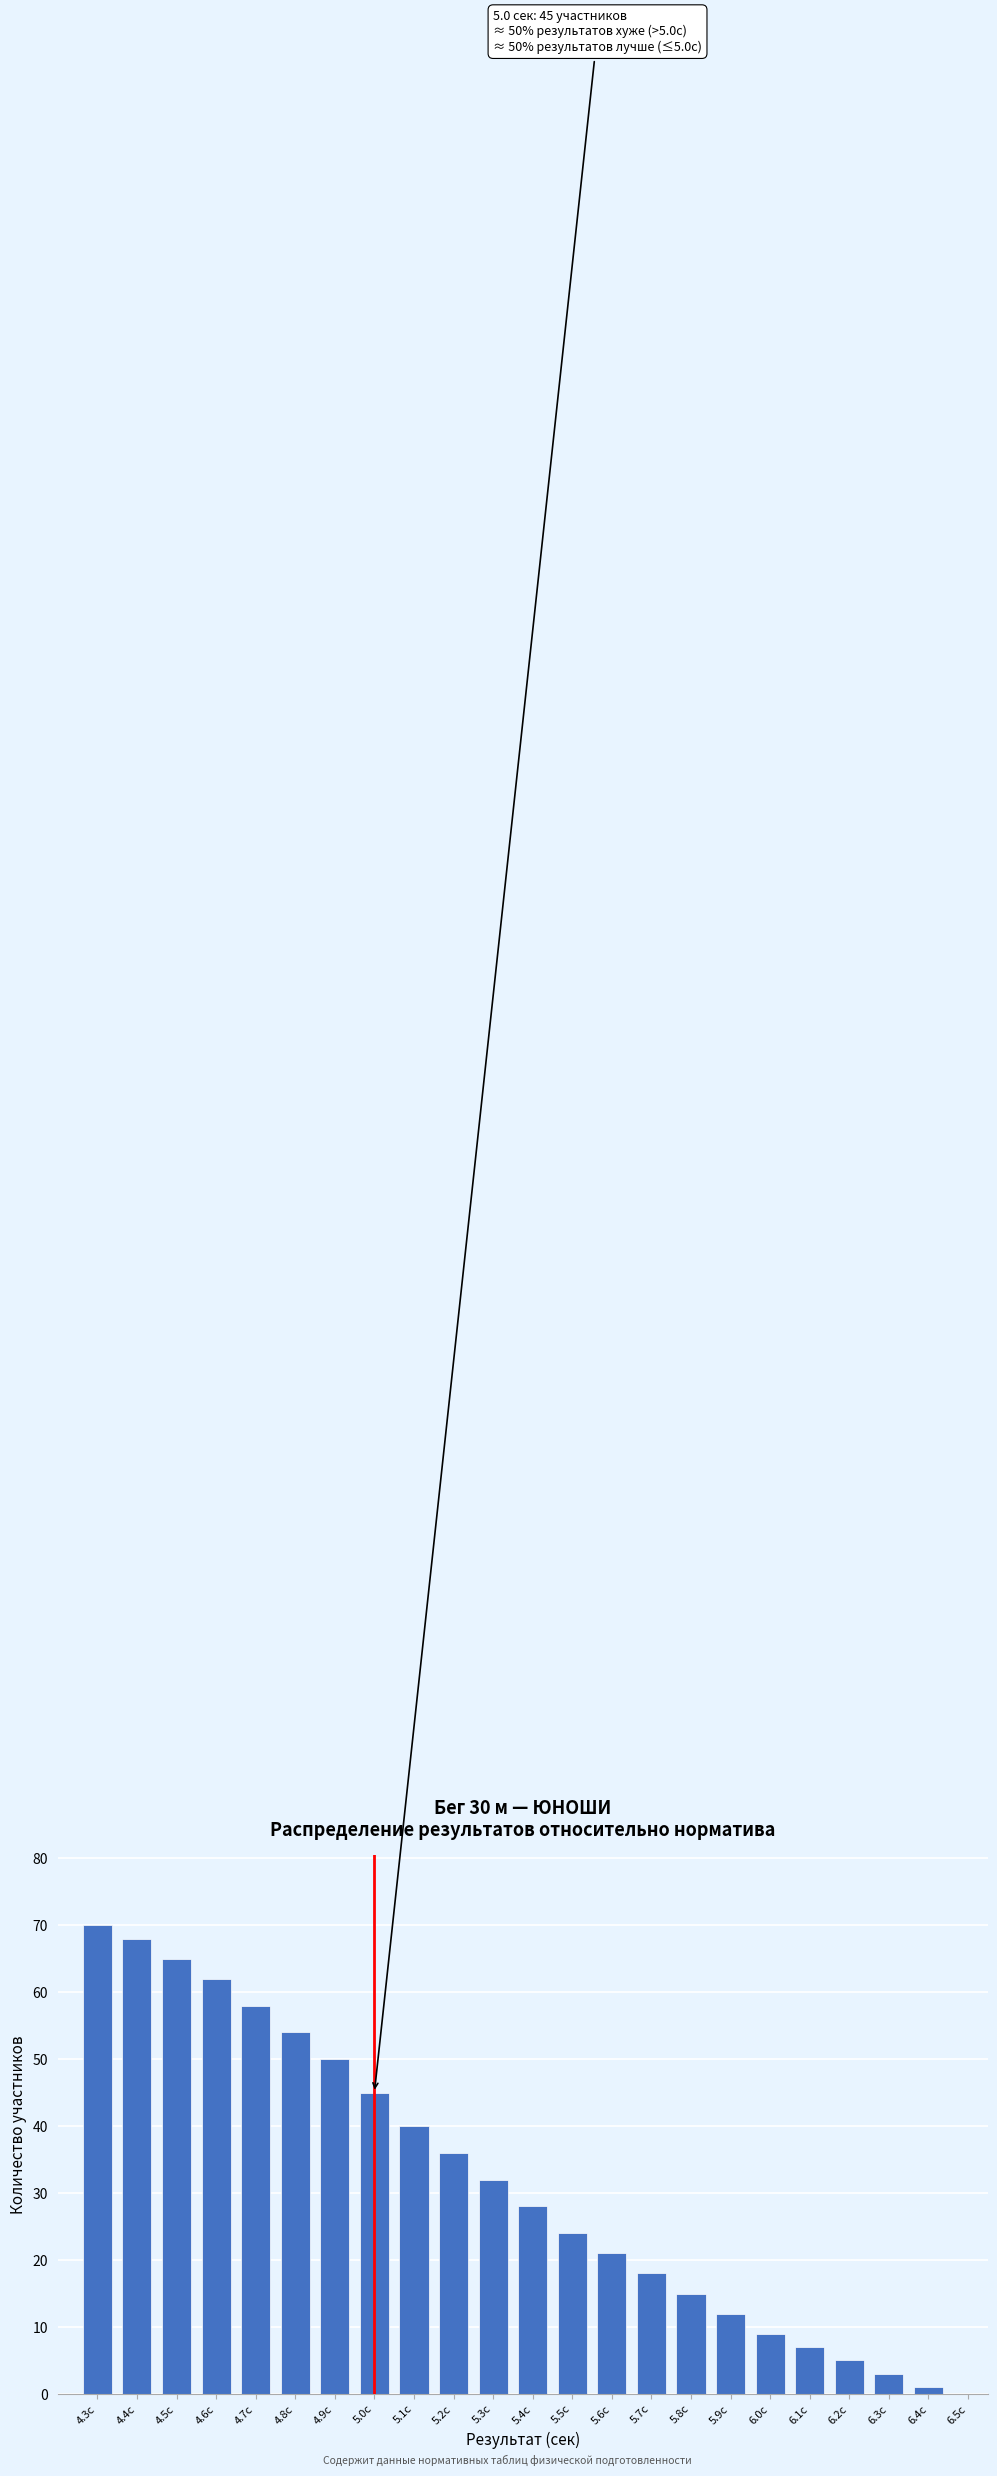

Reading right to left, extract all data points from this chart.

6.5с=0	6.4с=1	6.3с=3	6.2с=5	6.1с=7	6.0с=9	5.9с=12	5.8с=15	5.7с=18	5.6с=21	5.5с=24	5.4с=28	5.3с=32	5.2с=36	5.1с=40	5.0с=45	4.9с=50	4.8с=54	4.7с=58	4.6с=62	4.5с=65	4.4с=68	4.3с=70